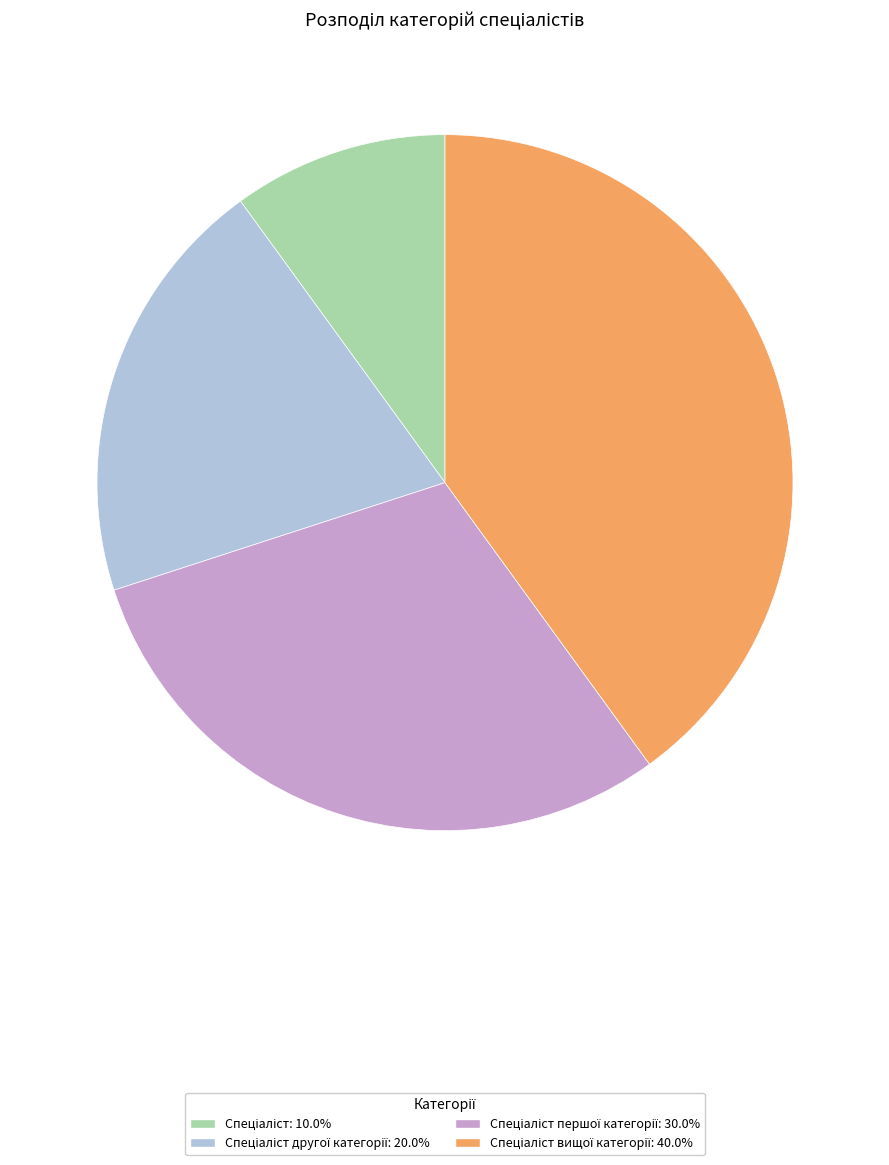

How many slices are in this pie chart?

4